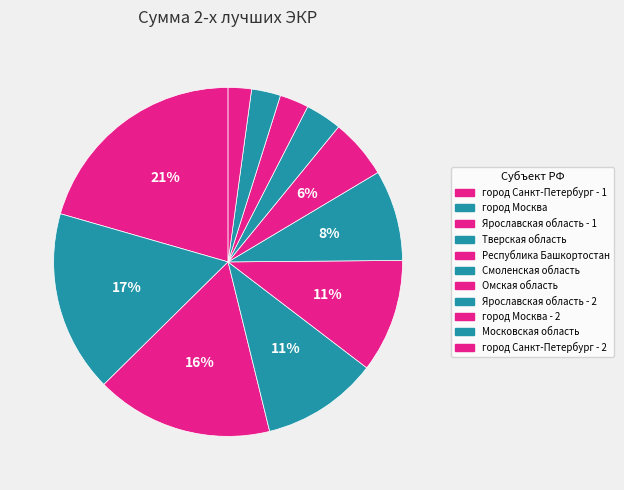

What percentage is the Омская область slice, to the nearest percent?

6%